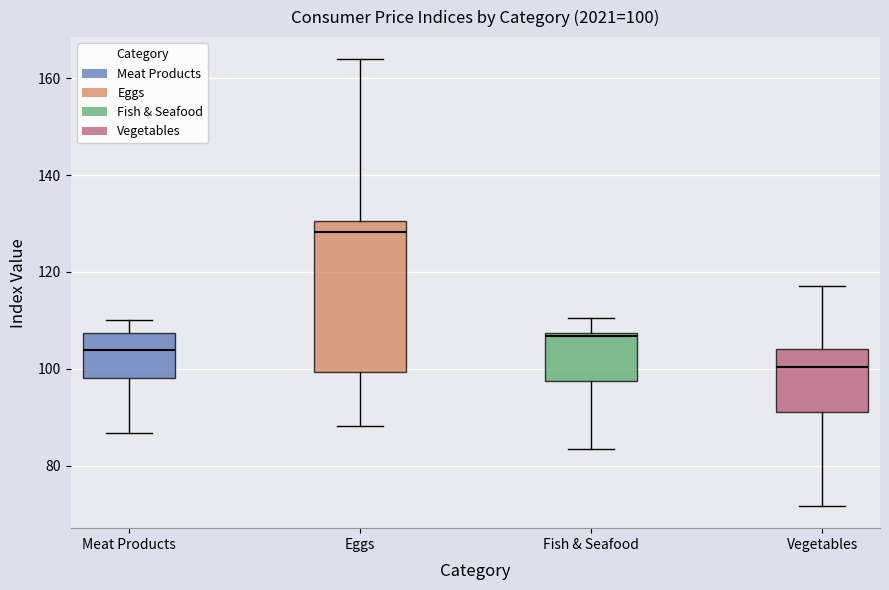

Which box's median line is the highest?

Eggs